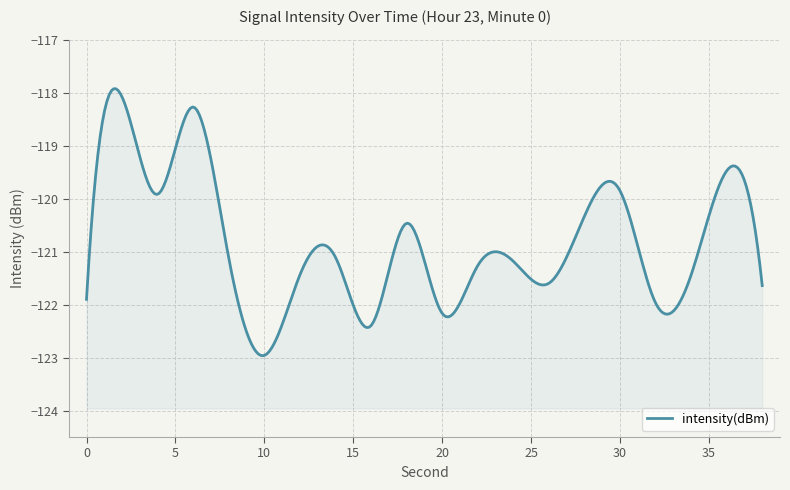

What is the value of the 1st point from the left?

-121.9